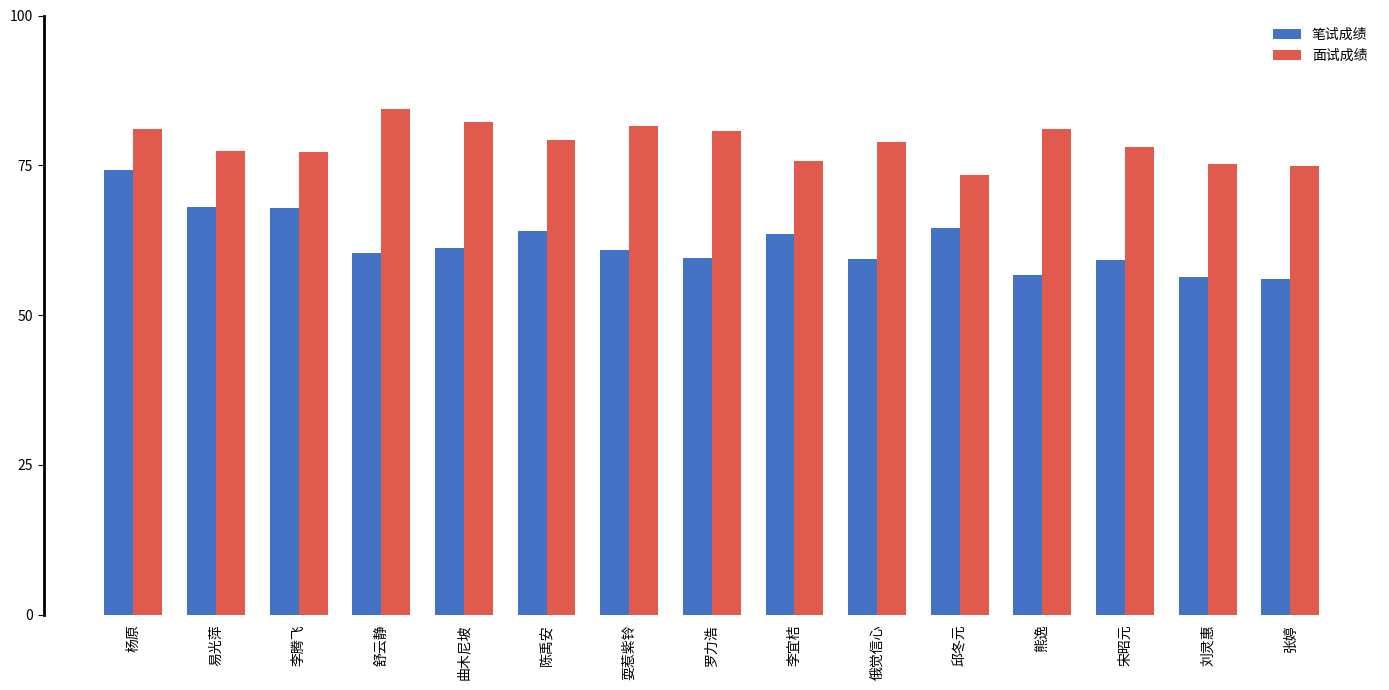

What is the difference between the maximum and minimum values in the 面试成绩 series?

10.9